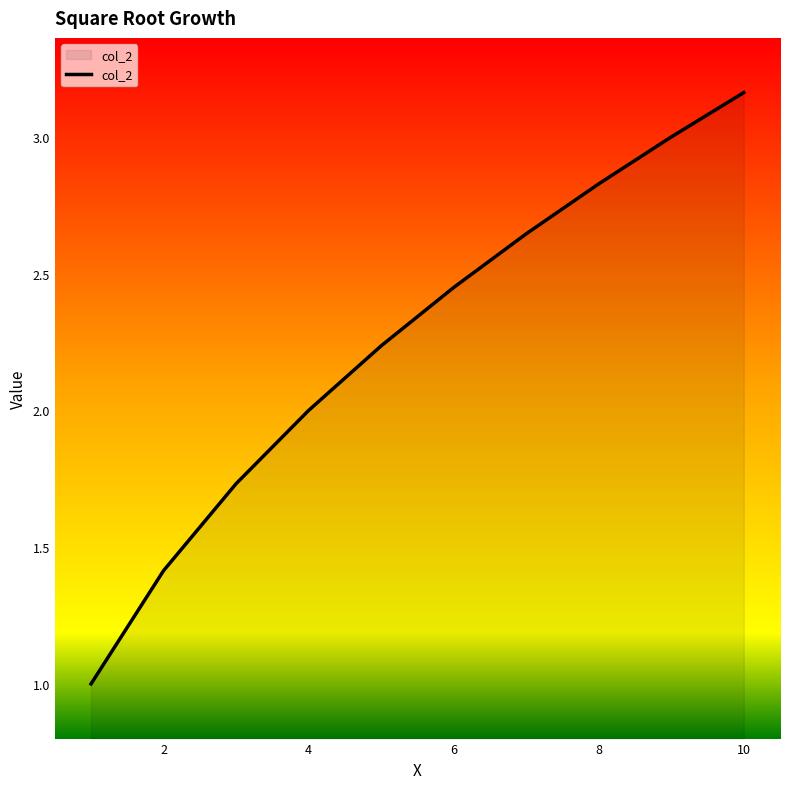

What is the minimum value shown in the chart?

1.0